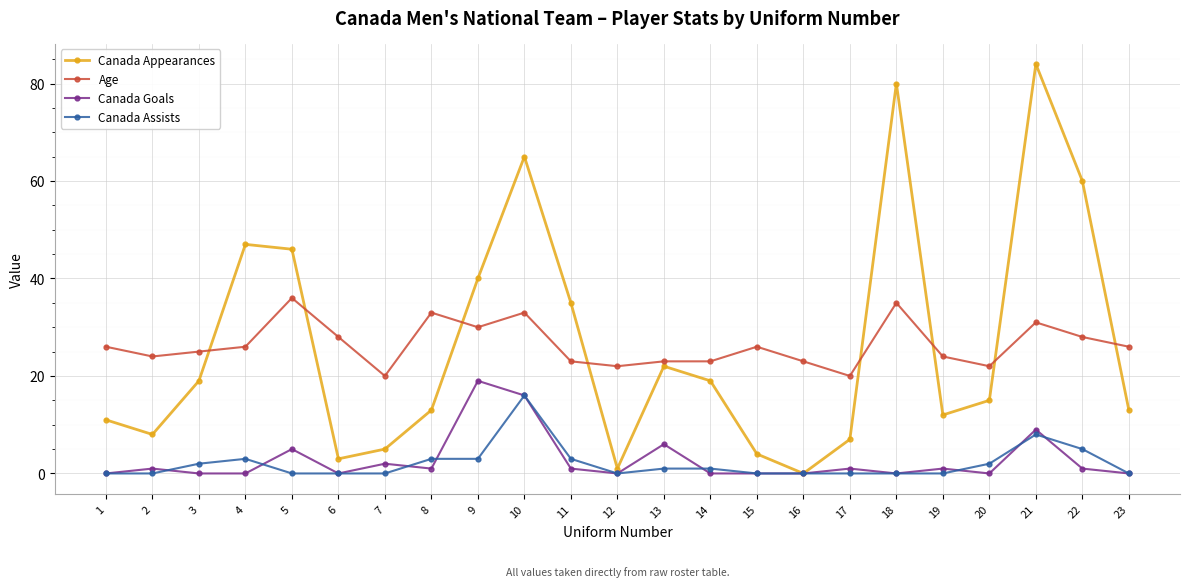

Which series has the widest spread of values?

Canada Appearances